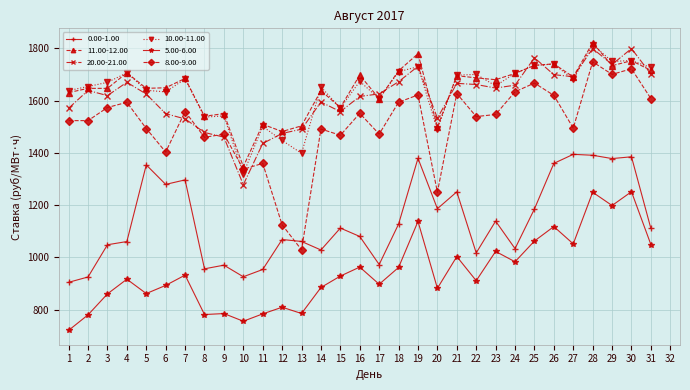

What is the maximum value for 10.00-11.00?

1814.8